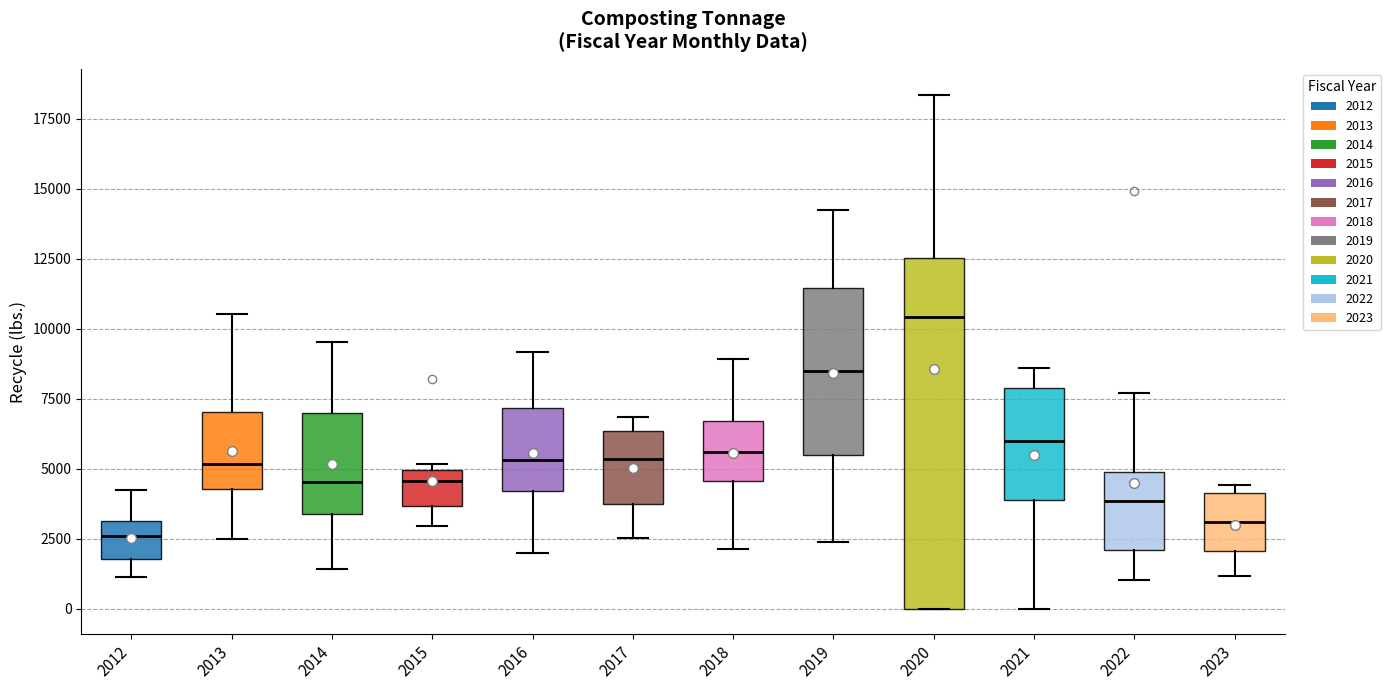

Where does the lower whisker of the box at x = 2016 end on the y-axis? The values are not printed on the chart, so give them approximately, as read against the axis.

2000